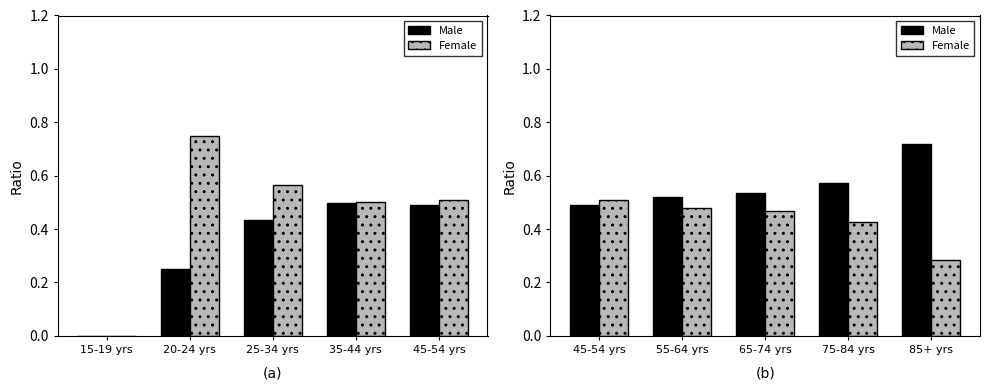

Is it true that Male equals 0.7 at 45-54 yrs?

False